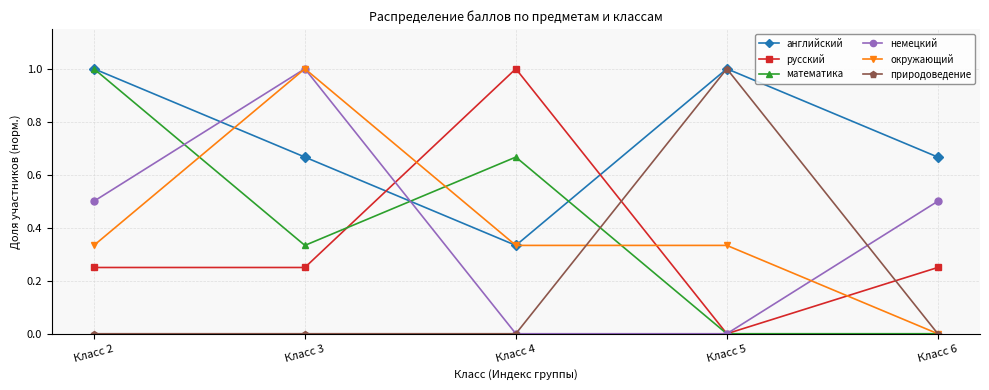

Is the value of немецкий at Класс 6 greater than the value of математика at Класс 5?

Yes